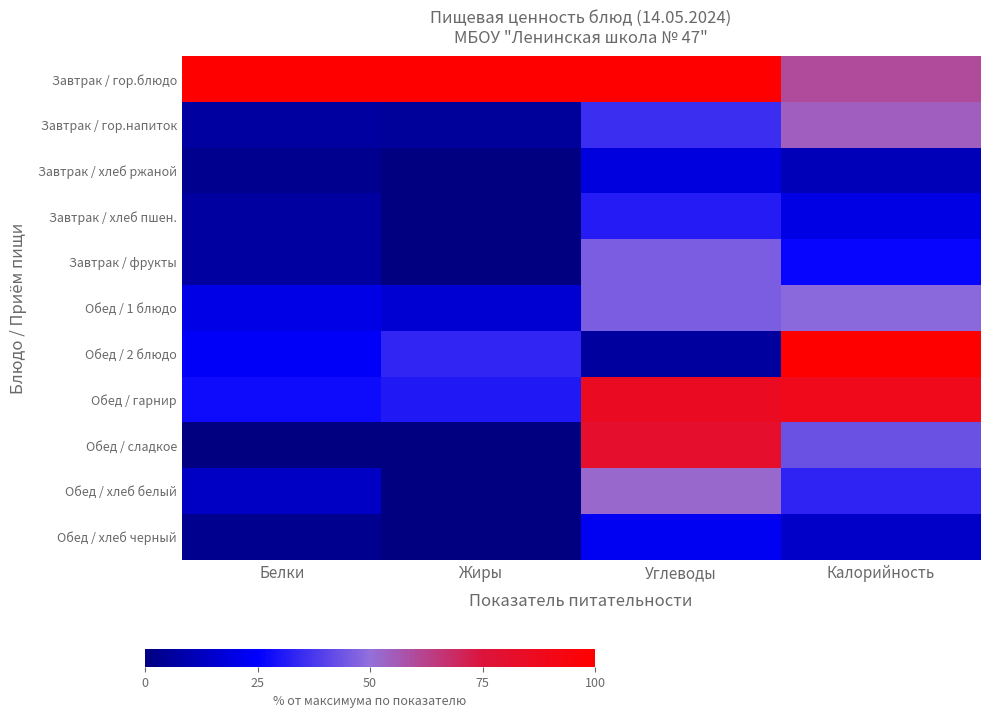

Reading left to right, extract all data points from this chart.

Завтрак / гор.блюдо: Белки=100.0	Жиры=100.0	Углеводы=100.0	Калорийность=59.8
Завтрак / гор.напиток: Белки=6.9	Жиры=5.6	Углеводы=35.4	Калорийность=54.5
Завтрак / хлеб ржаной: Белки=3.4	Жиры=0.0	Углеводы=18.8	Калорийность=11.7
Завтрак / хлеб пшен.: Белки=6.9	Жиры=0.0	Углеводы=31.2	Калорийность=20.1
Завтрак / фрукты: Белки=6.9	Жиры=0.0	Углеводы=45.8	Калорийность=26.5
Обед / 1 блюдо: Белки=20.7	Жиры=16.7	Углеводы=45.8	Калорийность=48.7
Обед / 2 блюдо: Белки=24.1	Жиры=33.3	Углеводы=6.2	Калорийность=100.0
Обед / гарнир: Белки=27.6	Жиры=30.6	Углеводы=85.4	Калорийность=88.3
Обед / сладкое: Белки=0.0	Жиры=0.0	Углеводы=81.2	Калорийность=43.1
Обед / хлеб белый: Белки=13.8	Жиры=0.0	Углеводы=52.1	Калорийность=32.9
Обед / хлеб черный: Белки=3.4	Жиры=0.0	Углеводы=22.9	Калорийность=14.6